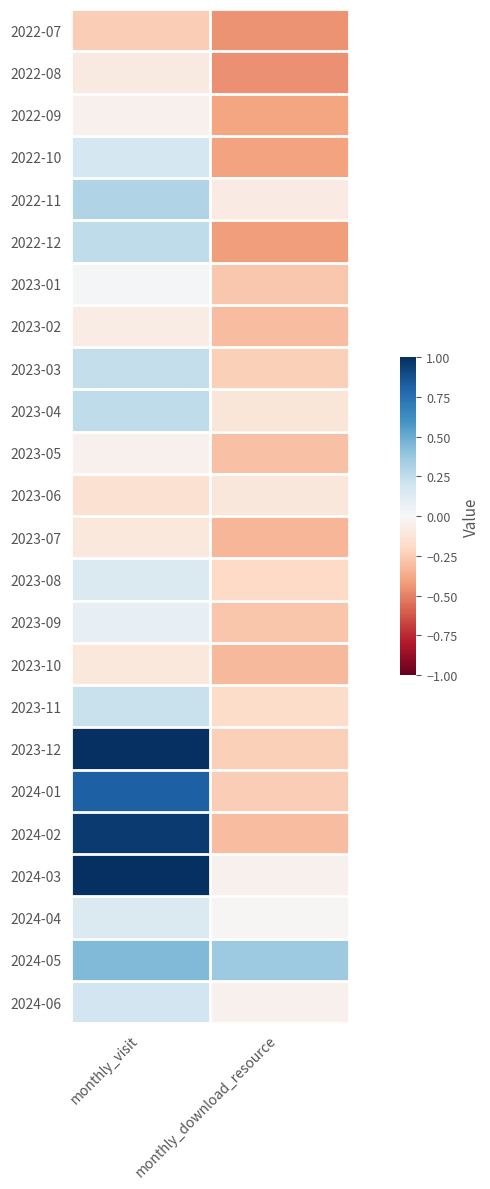

How many series are shown in this chart?

24